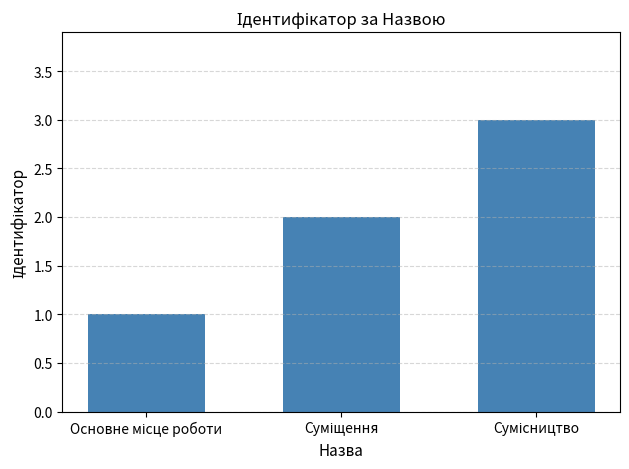

What is the maximum value shown in the chart?

3